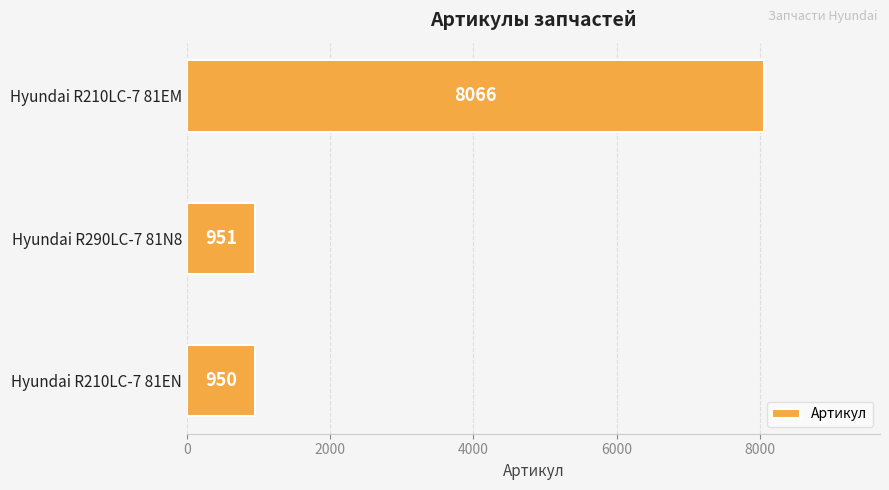

Which label corresponds to the smallest value in the chart?

Hyundai R210LC-7 81EN